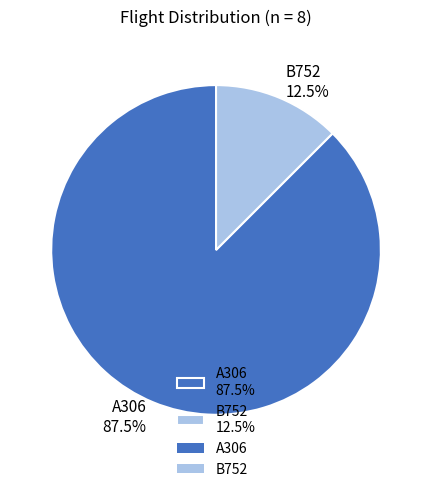

To the nearest percent, what is the combined percentage of B752 and A306?

100%